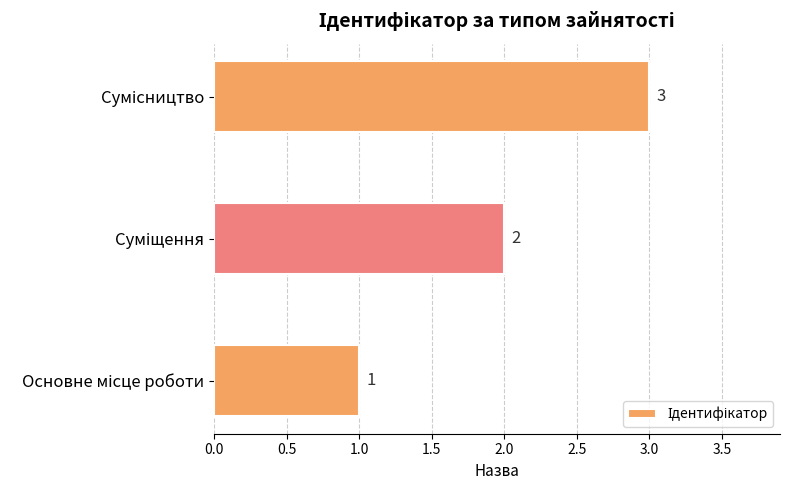

What is the greatest value displayed?

3